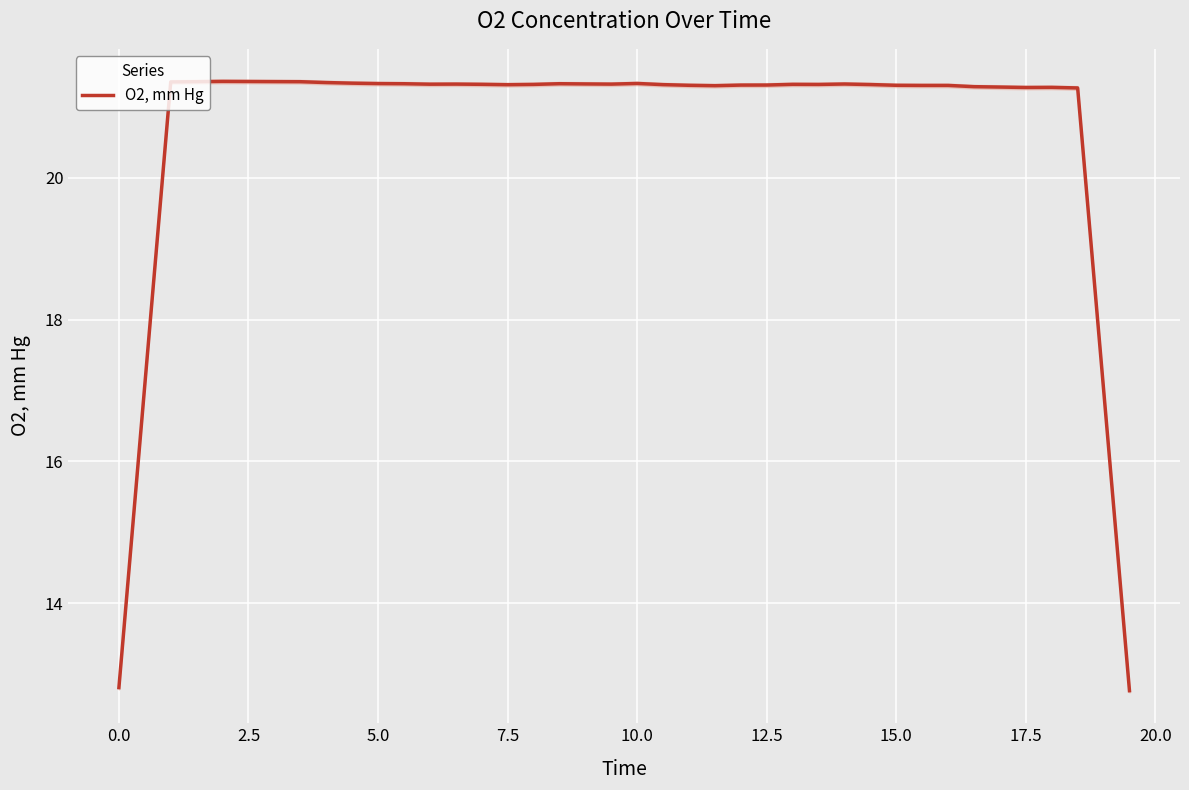

True or false: O2, mm Hg has a value of 6.5 at 12.5.

False